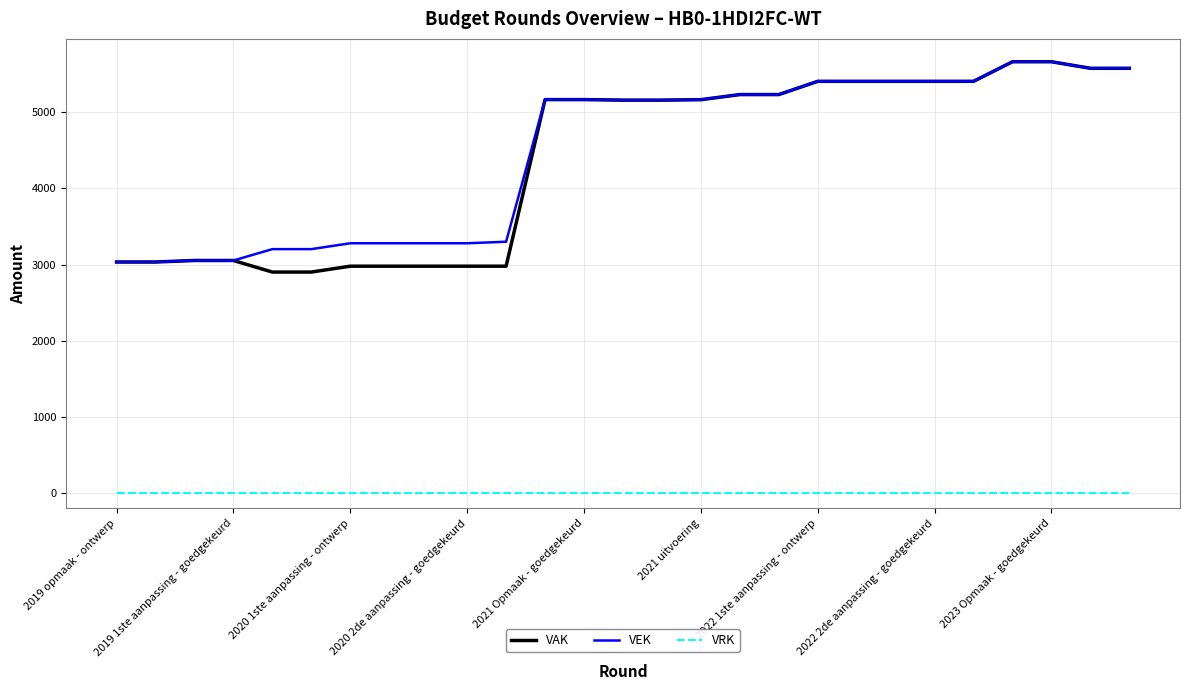

What are all the series names shown in the legend?

VAK, VEK, VRK